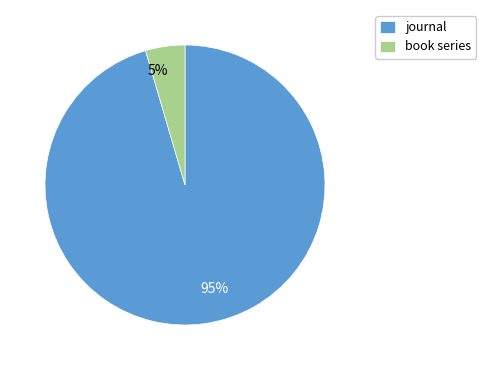

How many segments does this pie chart have?

2